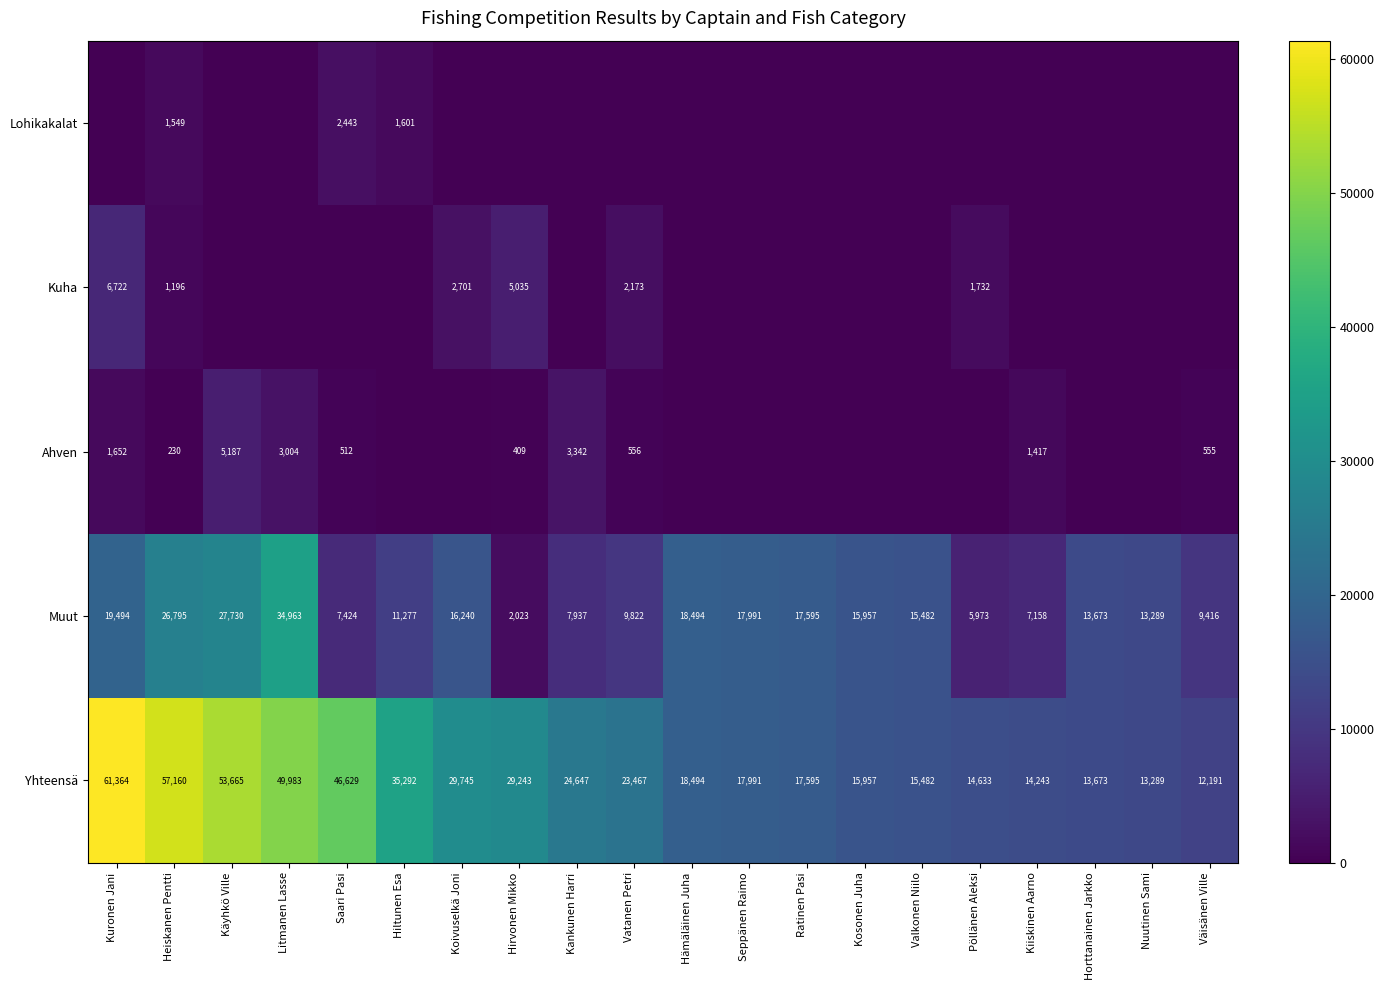

What is the maximum value for Muut?

34963